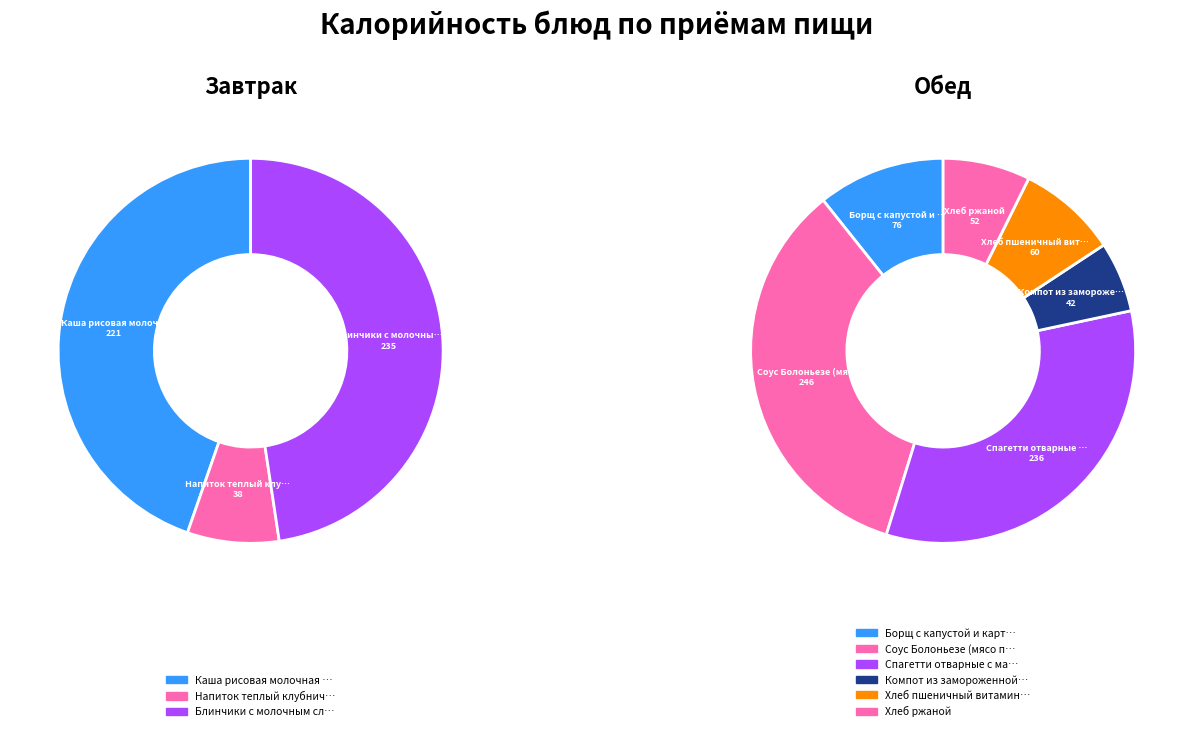

Is there a majority slice in this chart?

No